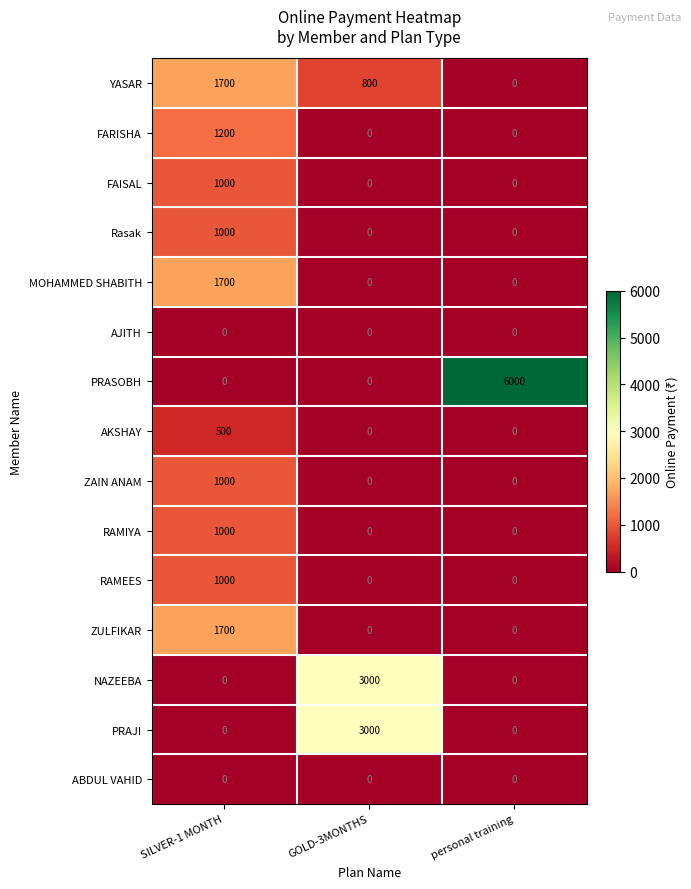

Count the RAMEES values in the range 0 to 1000.

3